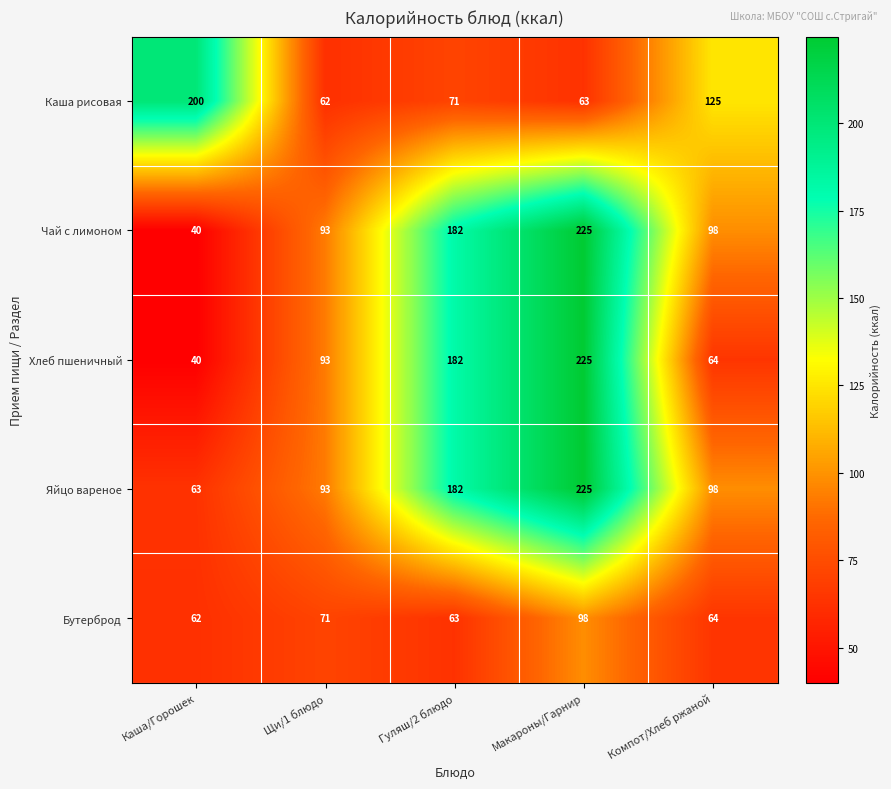

Between Каша/Горошек and Щи/1 блюдо, which series saw the biggest shift?

Каша рисовая